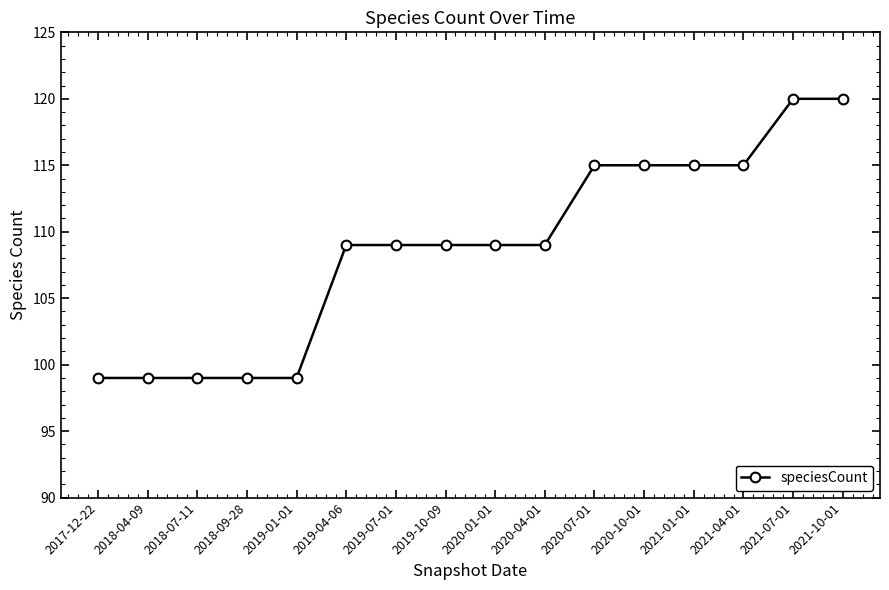

What is the greatest value displayed?

120